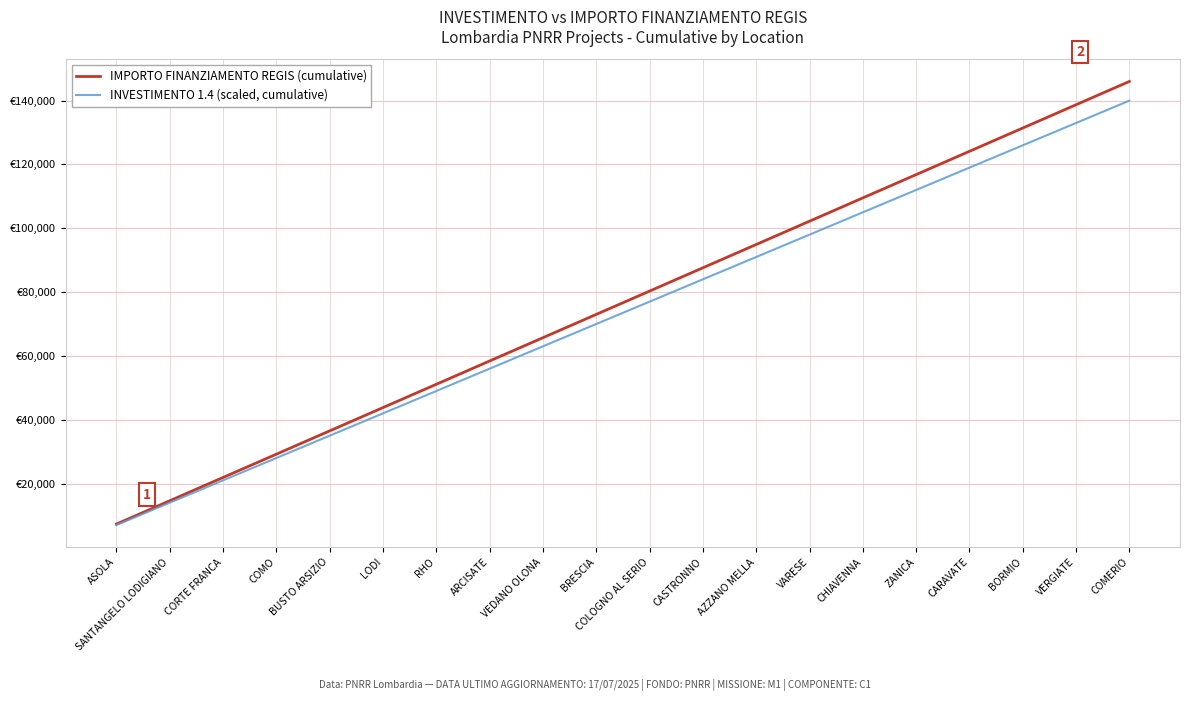

Read the IMPORTO FINANZIAMENTO REGIS (cumulative) value at AZZANO MELLA, to the nearest 10.

94910